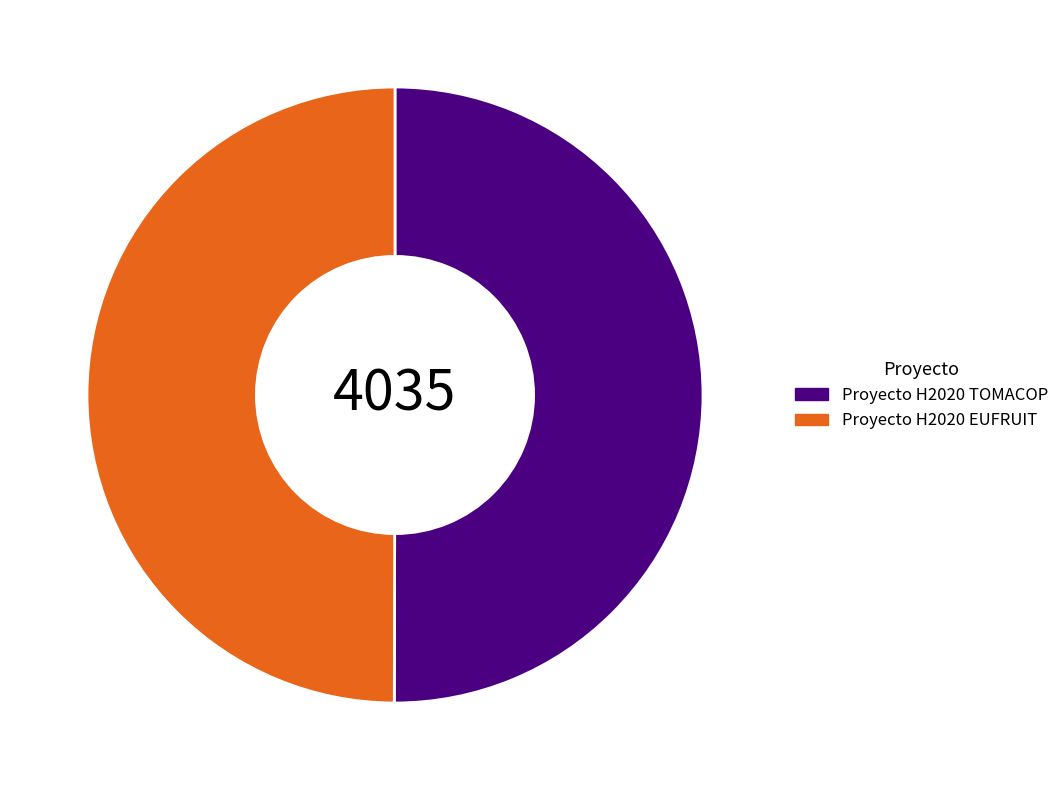

Approximately how many times larger is the value at Proyecto H2020 EUFRUIT compared to Proyecto H2020 TOMACOP?

1.0